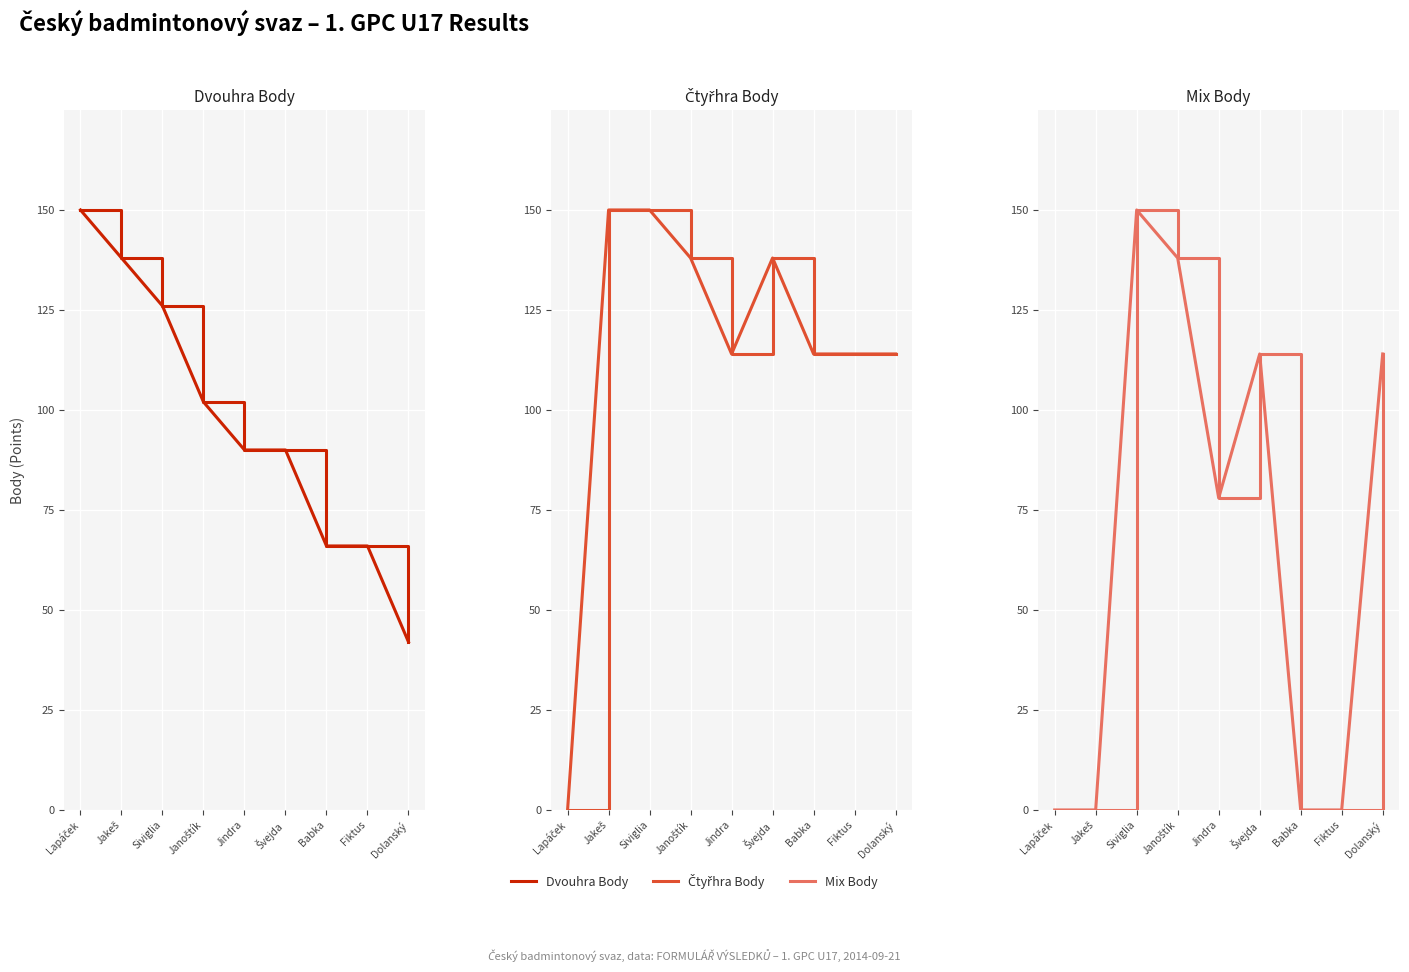

True or false: Dvouhra Body has more than 0 points higher than both neighbors.

False